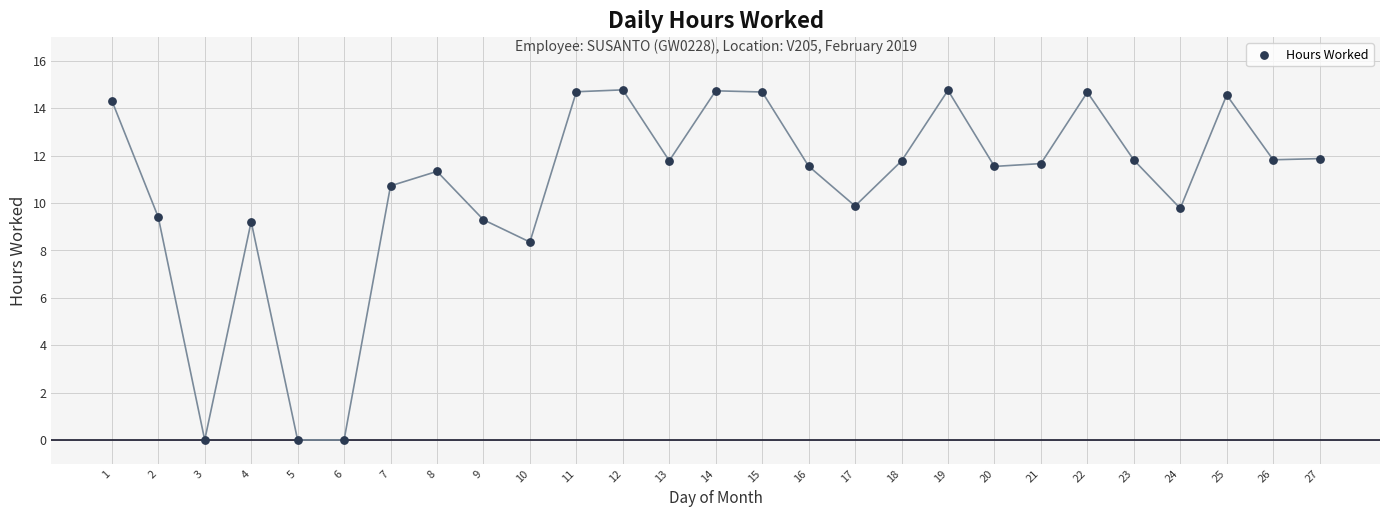

What is the range of Y values (max minus min)?

14.8